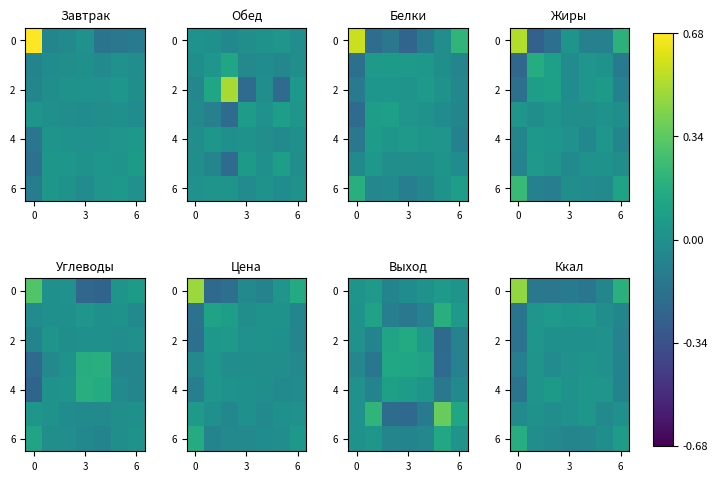

What is the spread (max minus min) of values at 3?

0.2